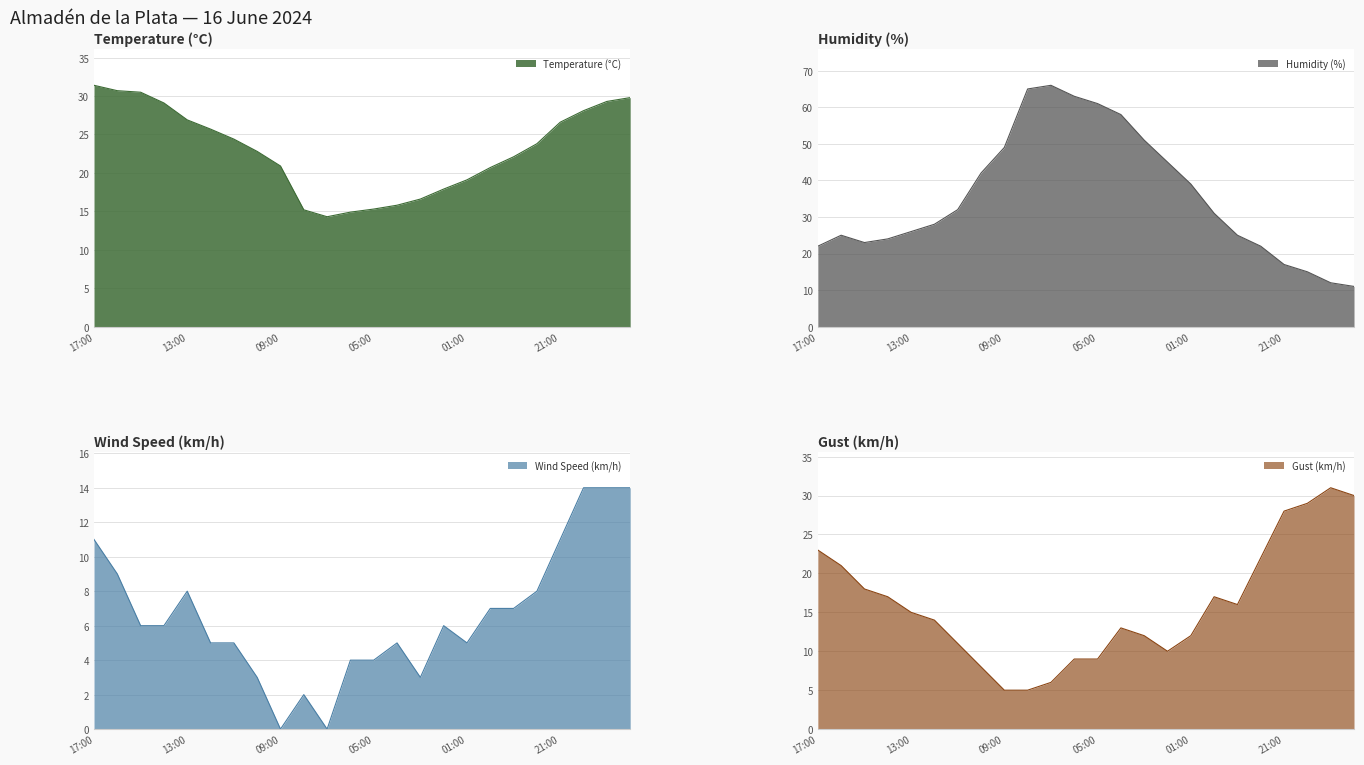

Rank the categories by Temperature (°C) value from lowest to highest.

07:00, 06:00, 08:00, 05:00, 04:00, 03:00, 02:00, 01:00, 00:00, 09:00, 23:00, 10:00, 22:00, 11:00, 12:00, 21:00, 13:00, 20:00, 14:00, 19:00, 18:00, 15:00, 16:00, 17:00